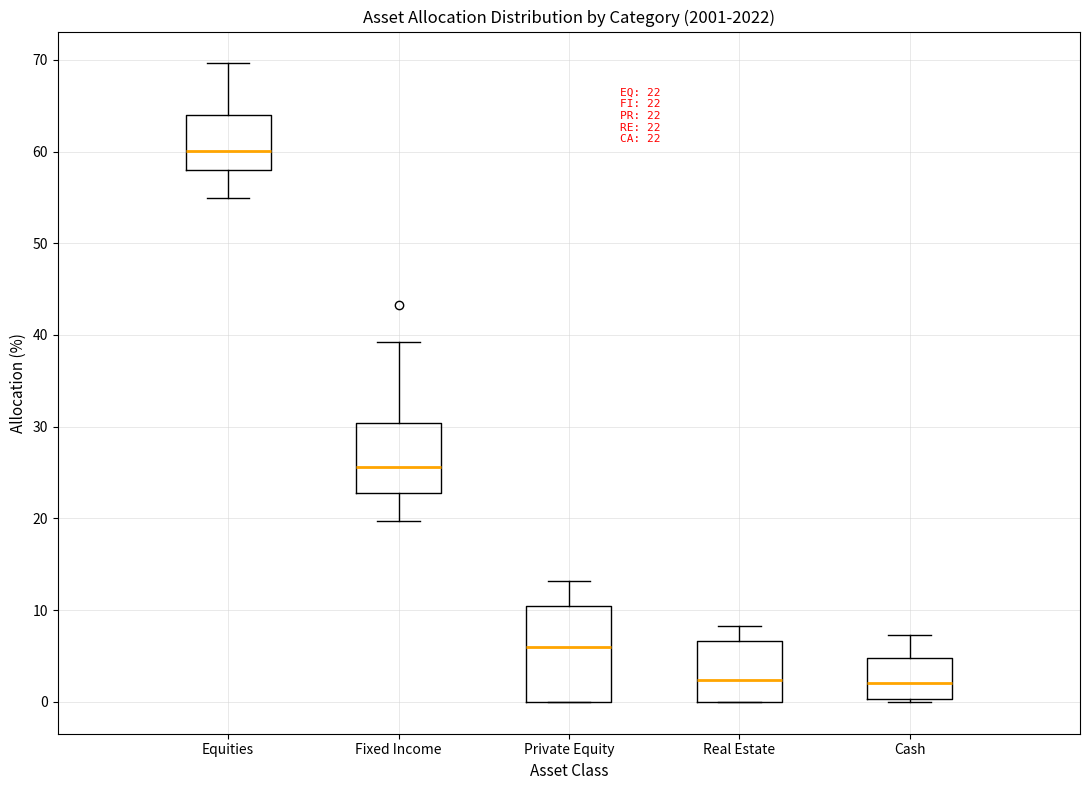

Which box is the tallest, from its lower edge to its upper edge?

Private Equity